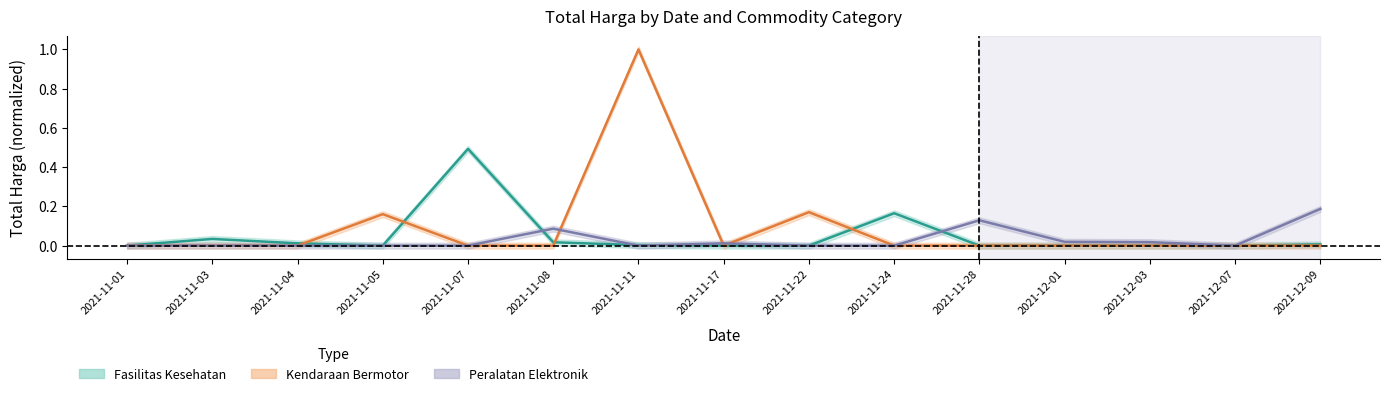

What is the value of the Fasilitas Kesehatan point at the 5th from the left?

0.5